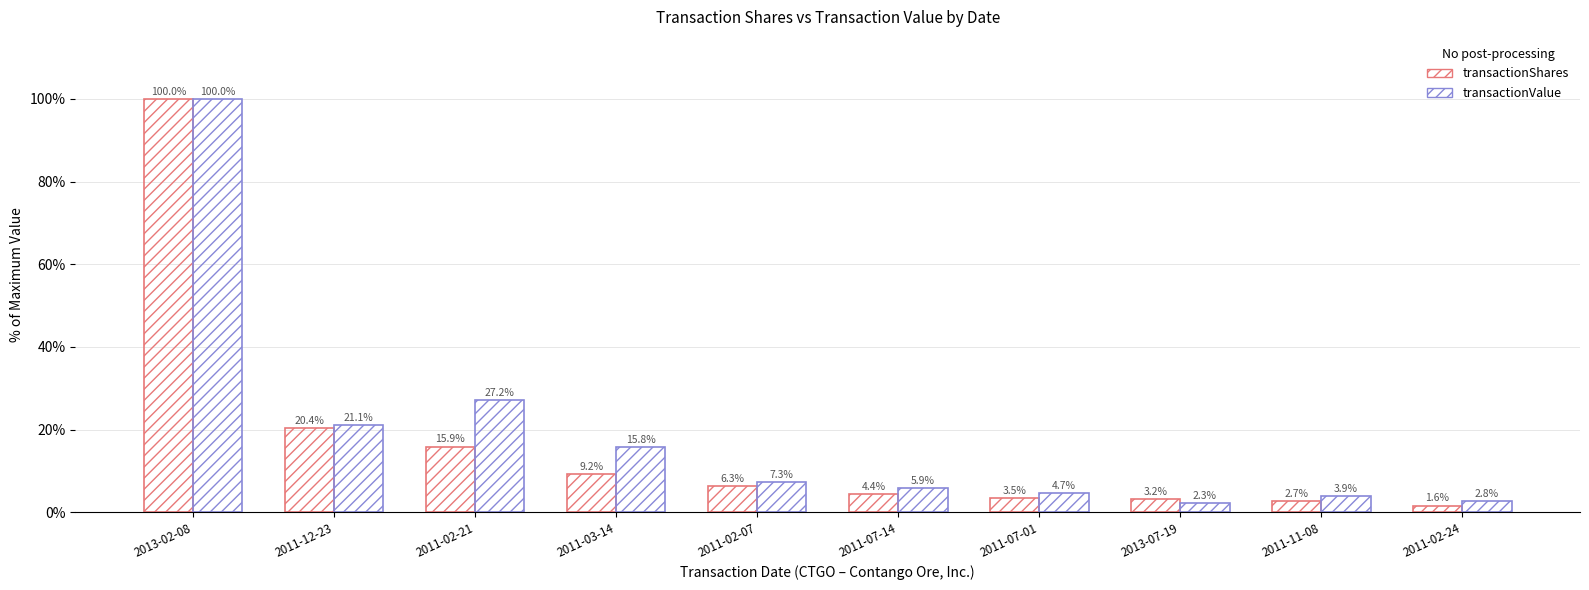

How many bars are there in each group?

2